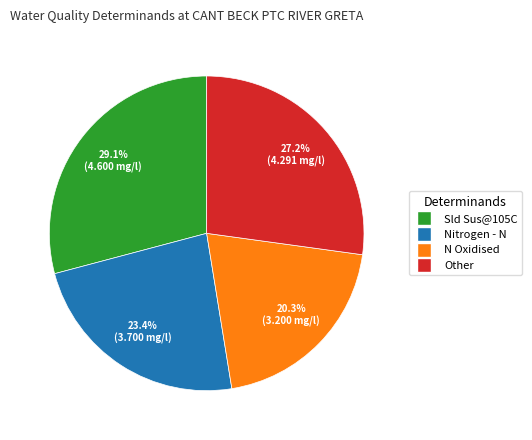

What percentage do Other and Nitrogen - N together represent?

50.6%